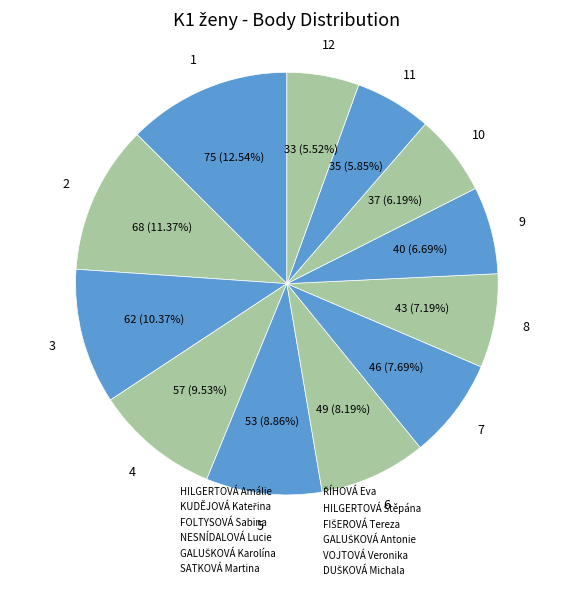

Is FOLTYSOVÁ Sabina the majority of the pie?

No